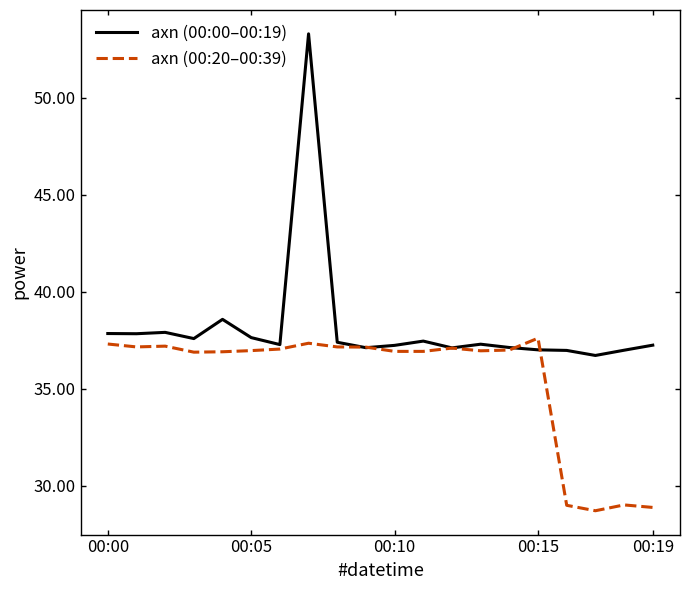

Which series ends up on top after the final intersection of axn (00:20–00:39) and axn (00:00–00:19)?

axn (00:00–00:19)